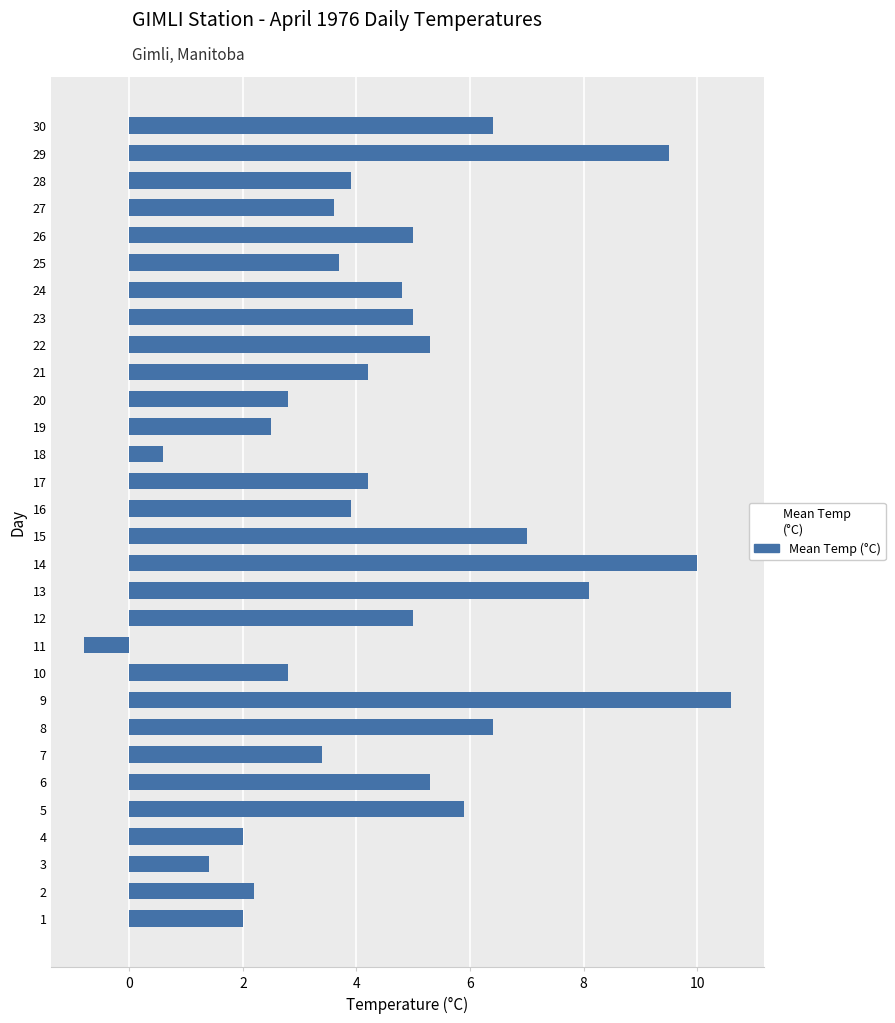

Reading top to bottom, extract all data points from this chart.

6.4	9.5	3.9	3.6	5.0	3.7	4.8	5.0	5.3	4.2	2.8	2.5	0.6	4.2	3.9	7.0	10.0	8.1	5.0	-0.8	2.8	10.6	6.4	3.4	5.3	5.9	2.0	1.4	2.2	2.0